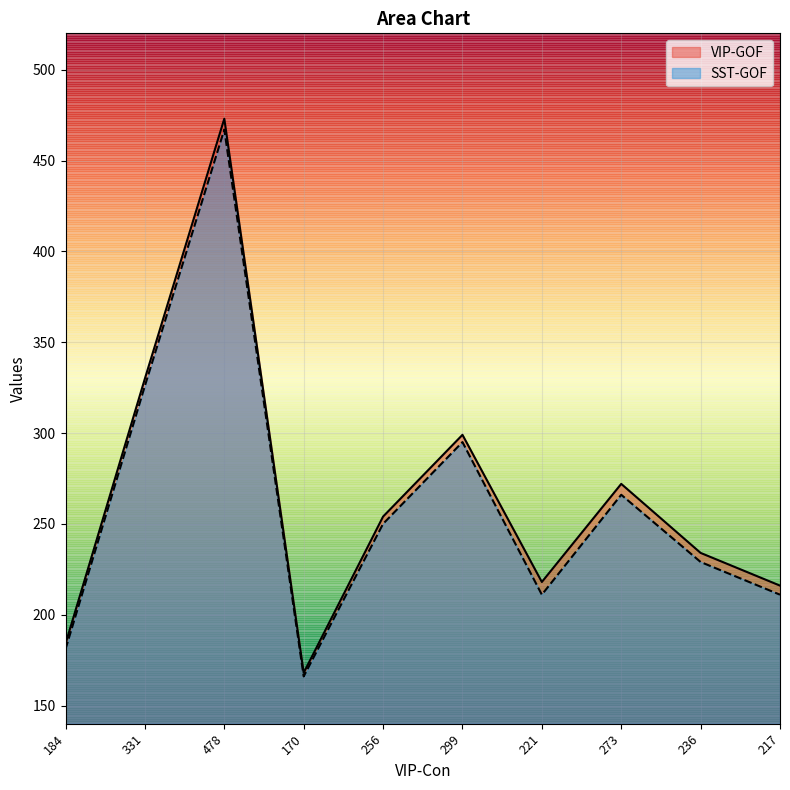

Rank the series at 217 from lowest to highest value.

SST-GOF, VIP-GOF